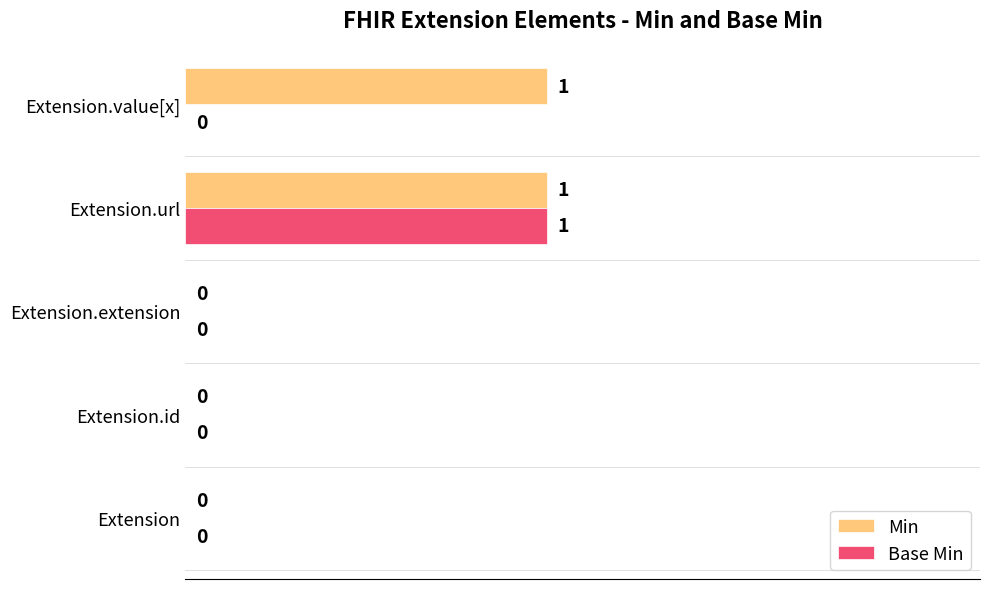

The value of Min at Extension.url is 1. True or false?

True